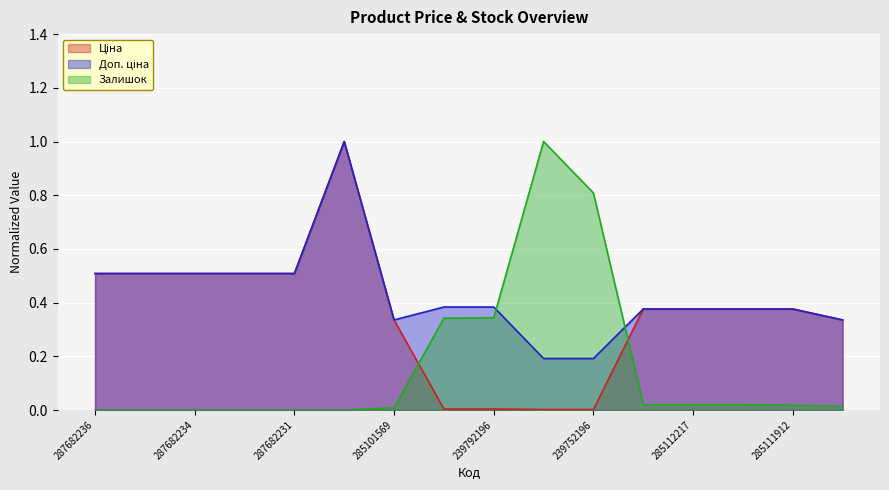

What are all the series names shown in the legend?

Ціна, Доп. ціна, Залишок